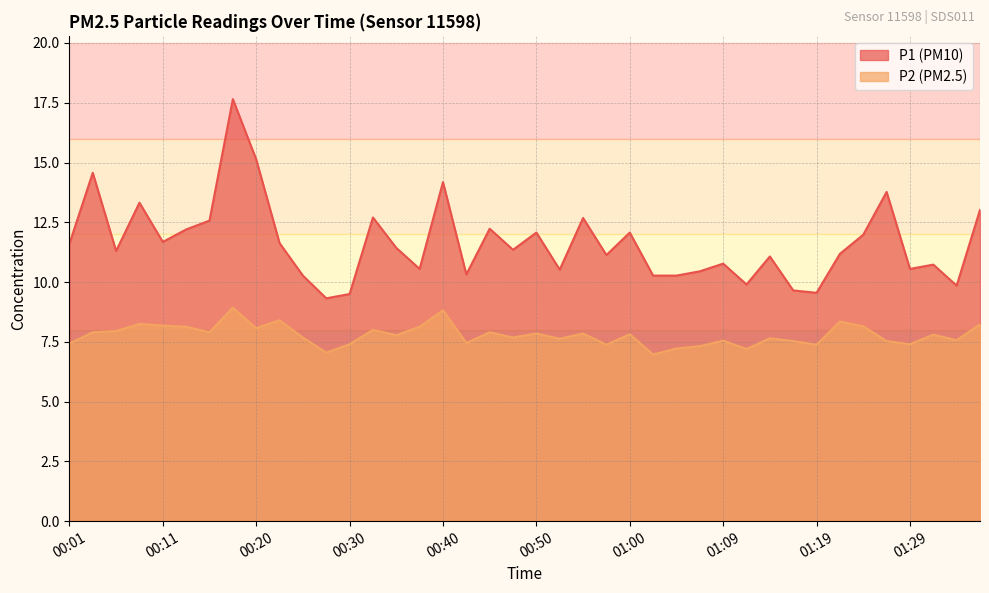

What is the difference between the maximum and minimum values in the P1 series?

8.3